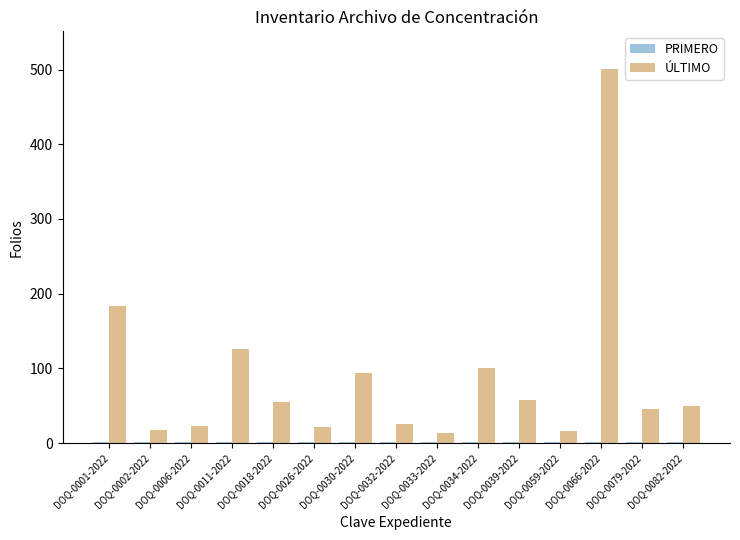

Which label corresponds to the largest value in the chart?

DOQ-0066-2022